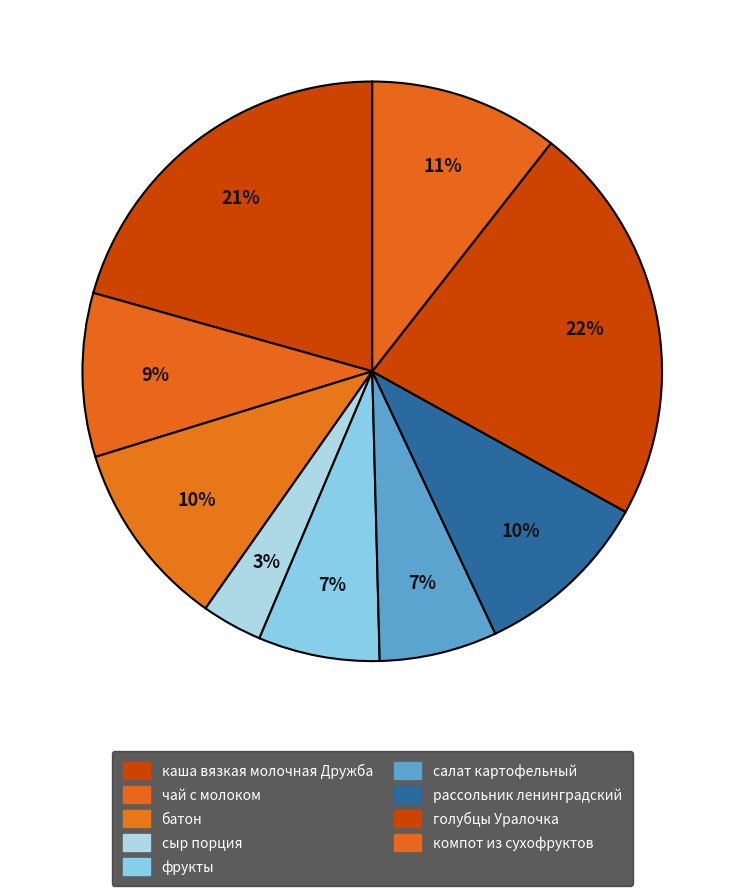

How many segments does this pie chart have?

9